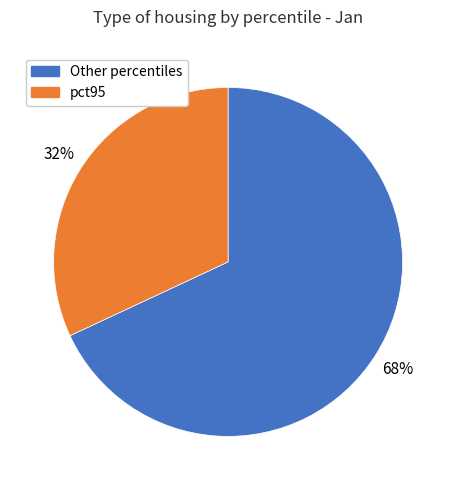

Is the sum of pct95 and Other percentiles greater than half?

Yes